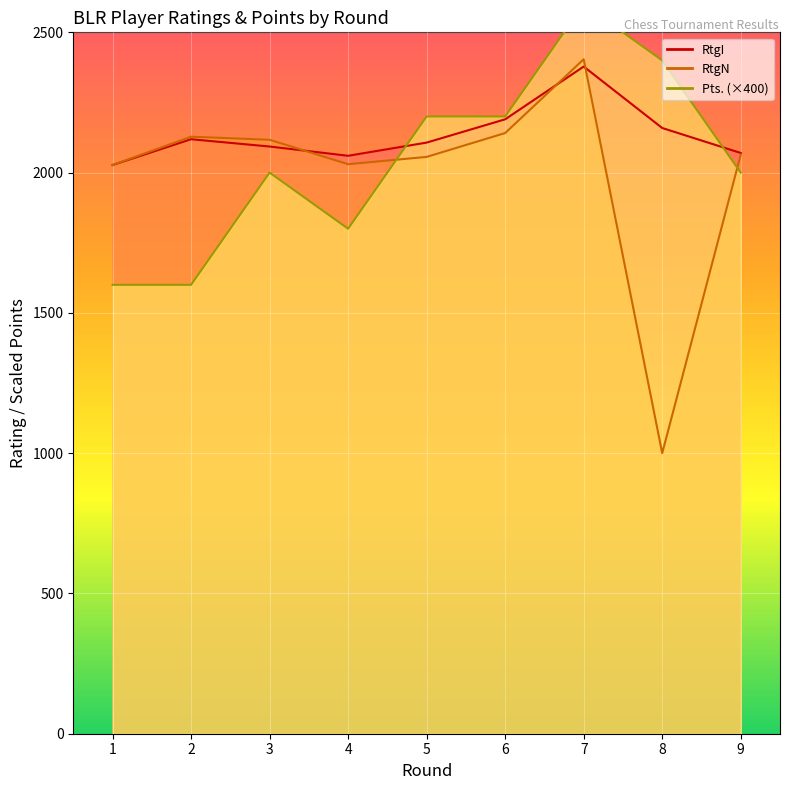

At which category does the chart reach its peak across all series?

7